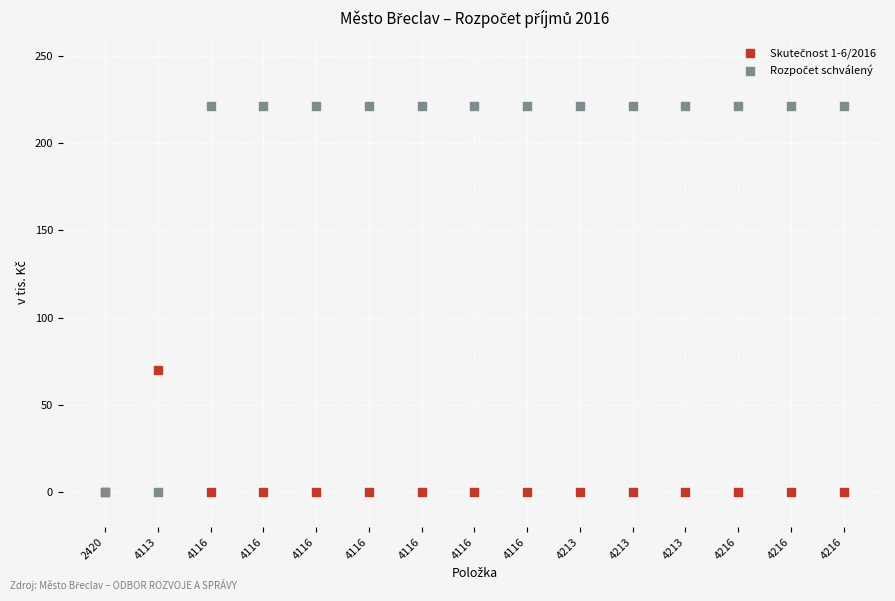

Across all series, what Y value is closest to 110?

70